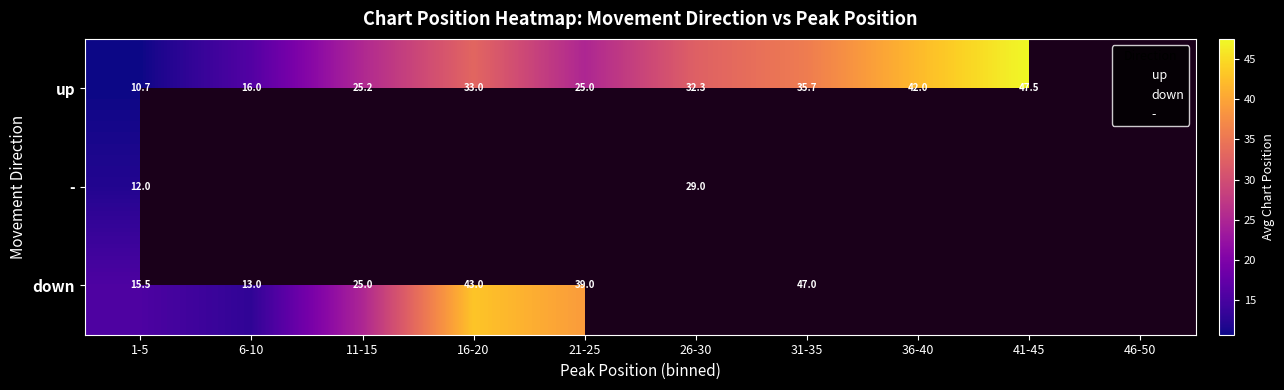

At which label does - reach its peak?

26-30